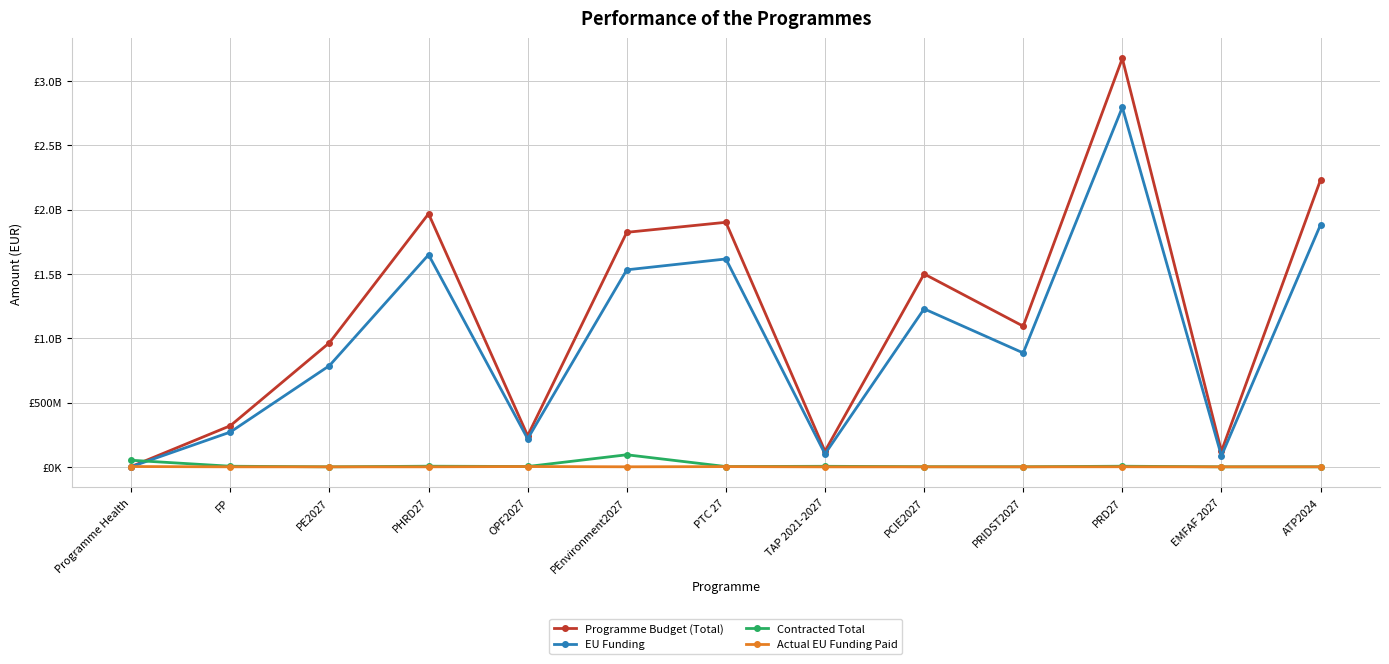

Does the chart have visible grid lines?

Yes